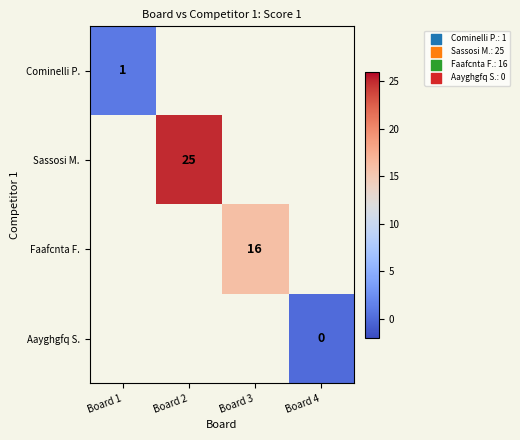

True or false: Sassosi M. has a value of 12 at Board 2.

False